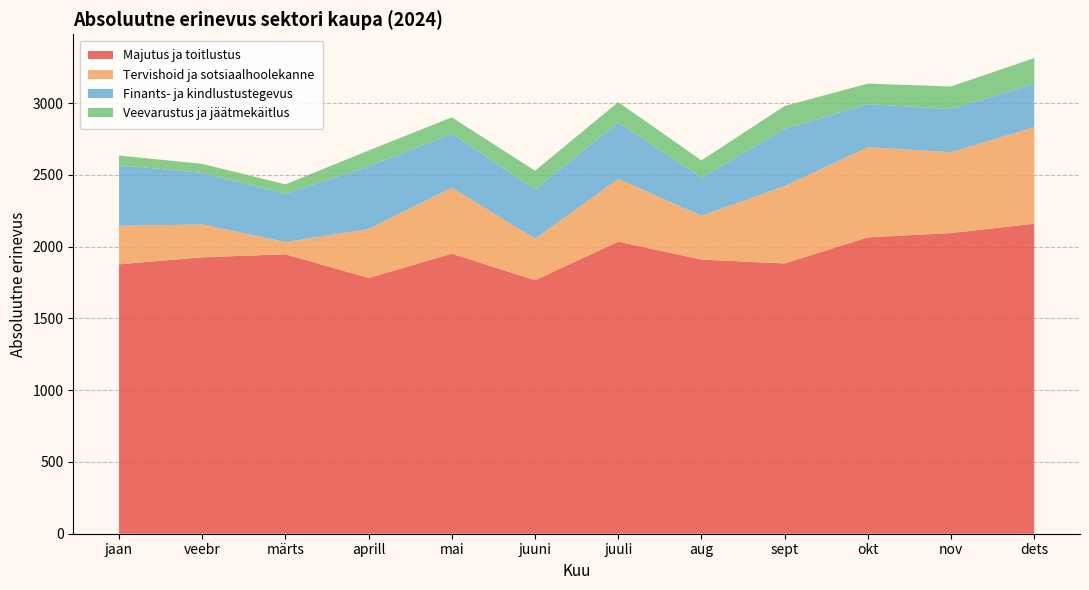

Reading left to right, what are all the values shown in this chart?

Majutus ja toitlustus: 1=1877	2=1926	3=1947	4=1782	5=1951	6=1766	7=2035	8=1910	9=1883	10=2065	11=2095	12=2160
Tervishoid ja sotsiaalhoolekanne: 1=268	2=229	3=85	4=340	5=459	6=289	7=437	8=305	9=539	10=628	11=563	12=672
Finants- ja kindlustustegevus: 1=423	2=359	3=337	4=438	5=378	6=344	7=392	8=266	9=399	10=300	11=301	12=303
Veevarustus ja jäätmekäitlus: 1=67	2=63	3=65	4=110	5=113	6=130	7=143	8=120	9=159	10=143	11=157	12=179